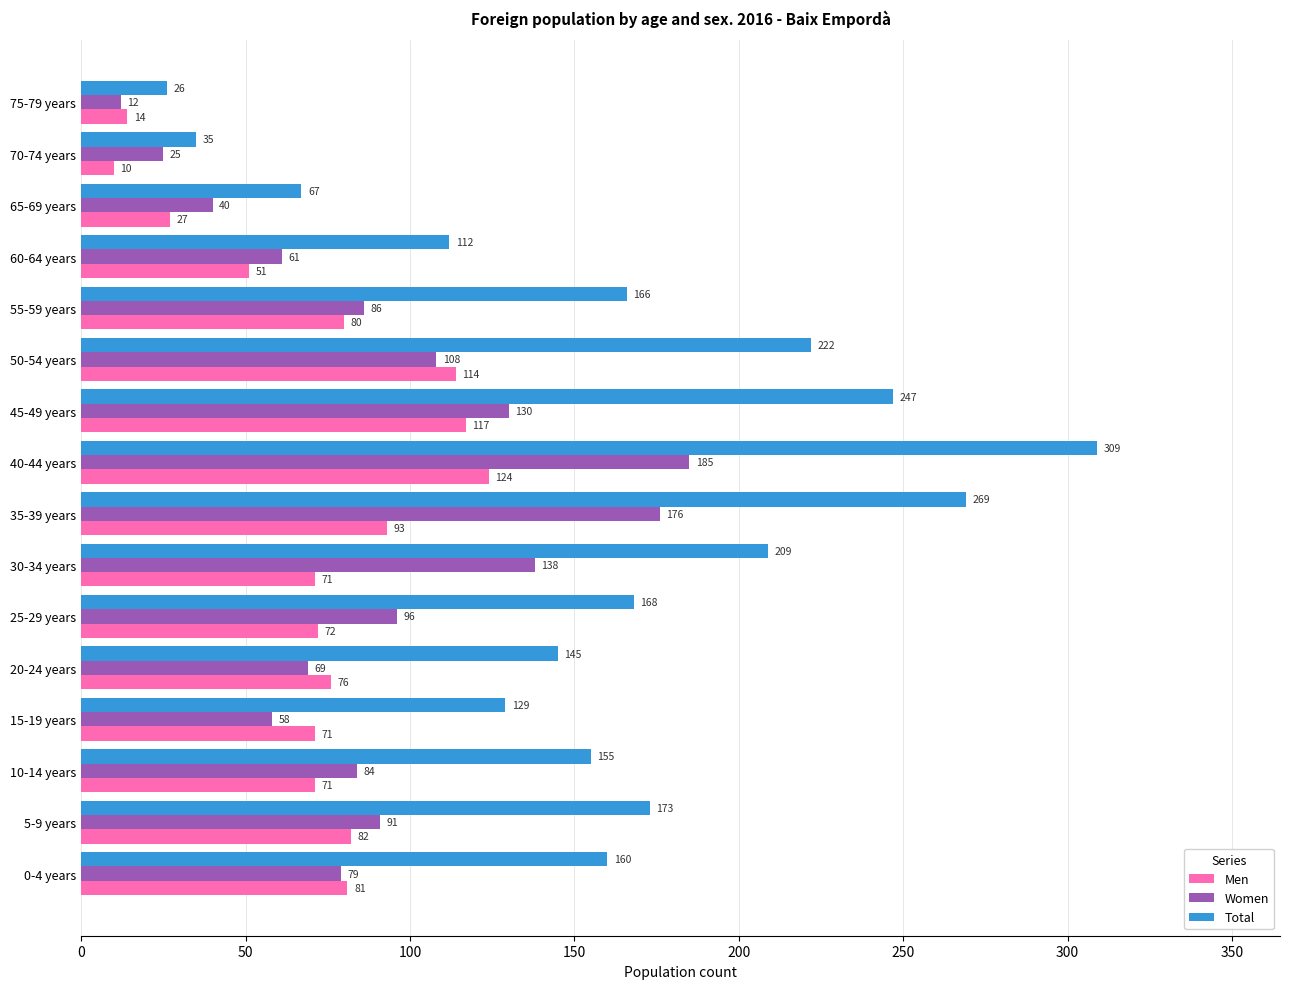

What is the average value of the Men series?

72